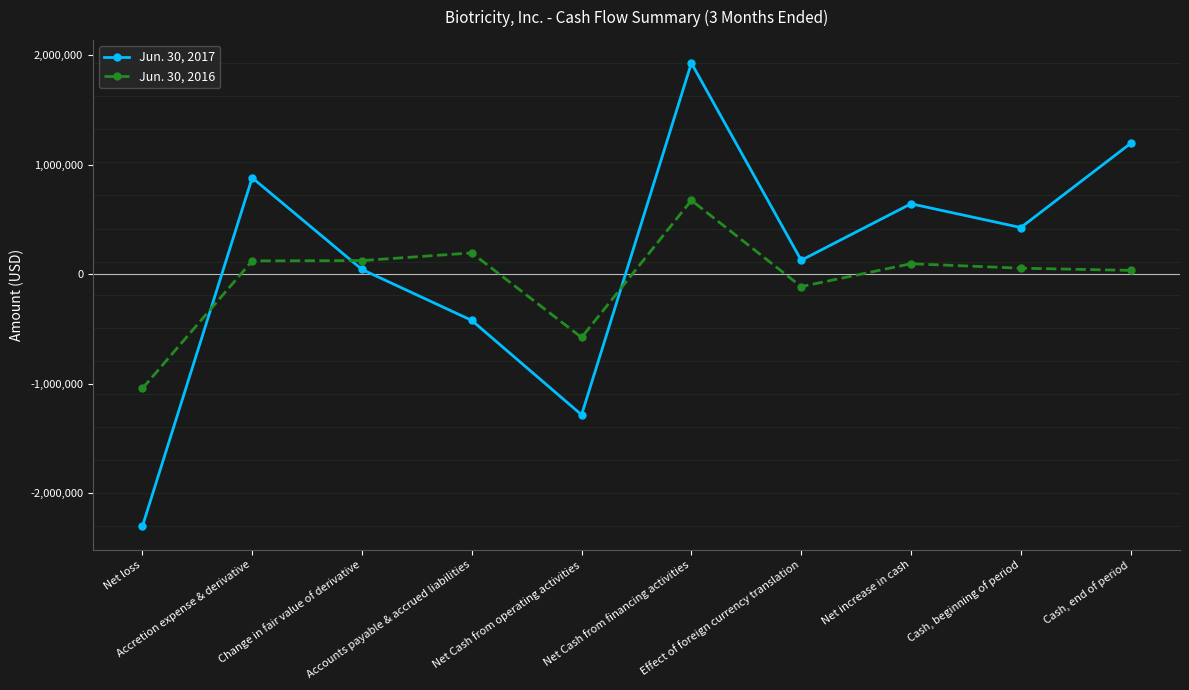

List the series in order of their peak value, lowest first.

Jun. 30, 2016, Jun. 30, 2017